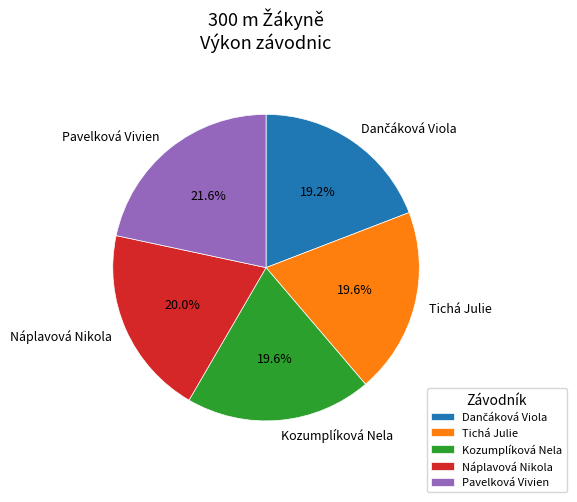

What is the largest slice in the pie chart?

Pavelková Vivien